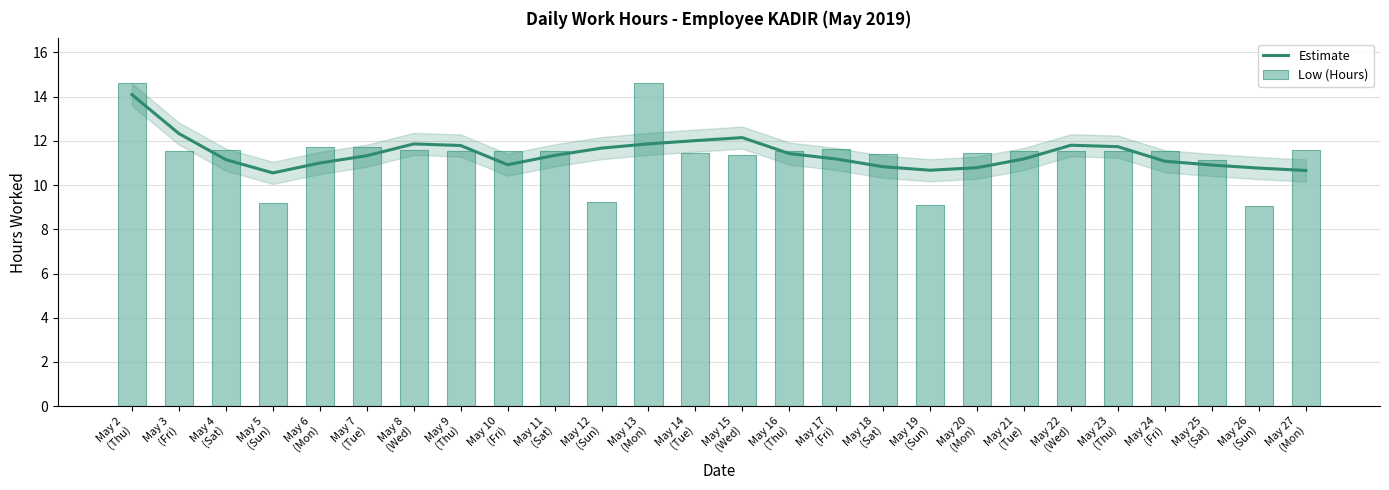

What is the value of the Estimate bar at the 25th from the left?

10.8